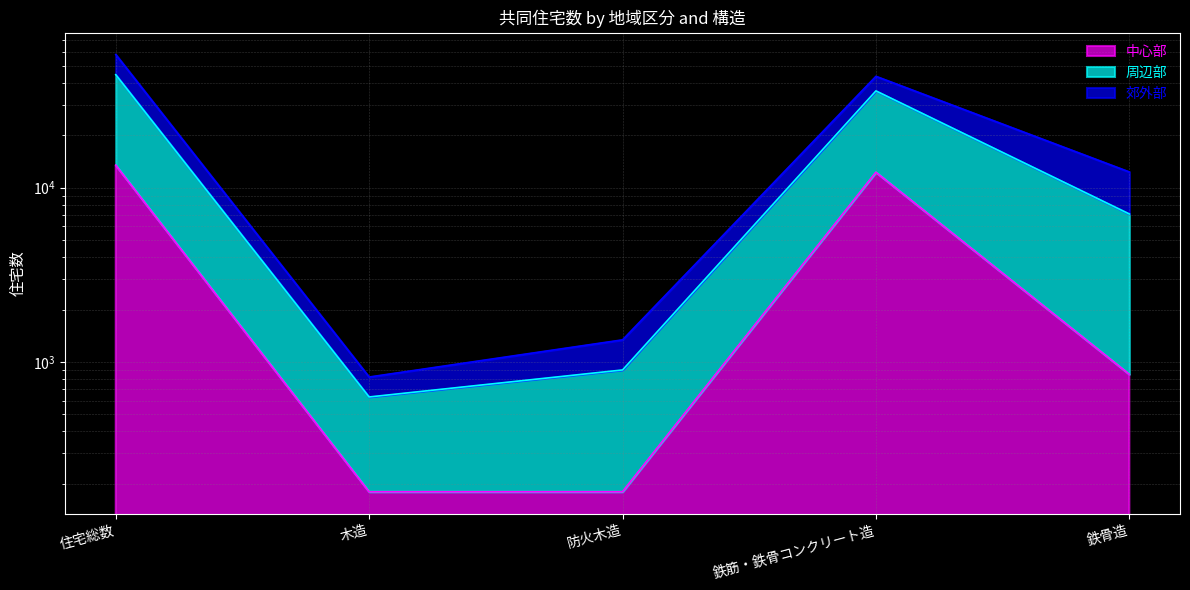

What is the difference between the 周辺部 values at 鉄筋・鉄骨コンクリート造 and 防火木造?

42250